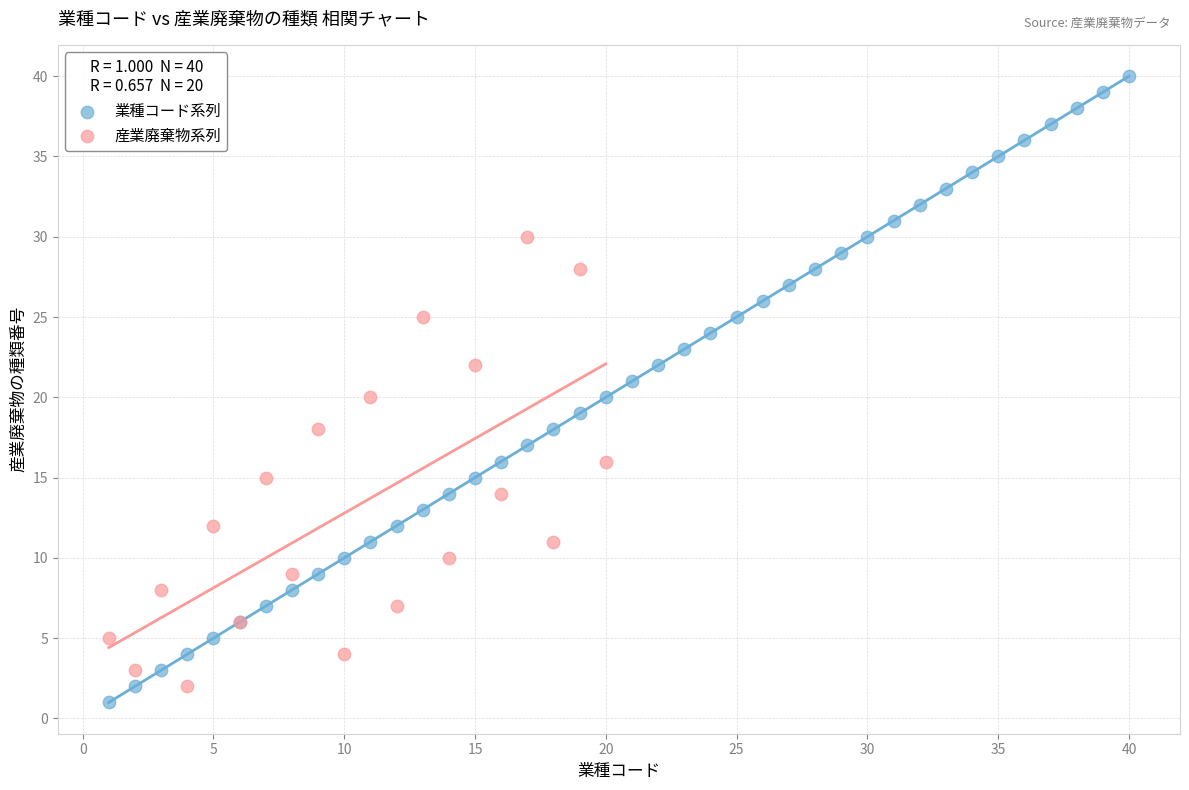

Which series has the widest spread of Y values?

業種コード系列